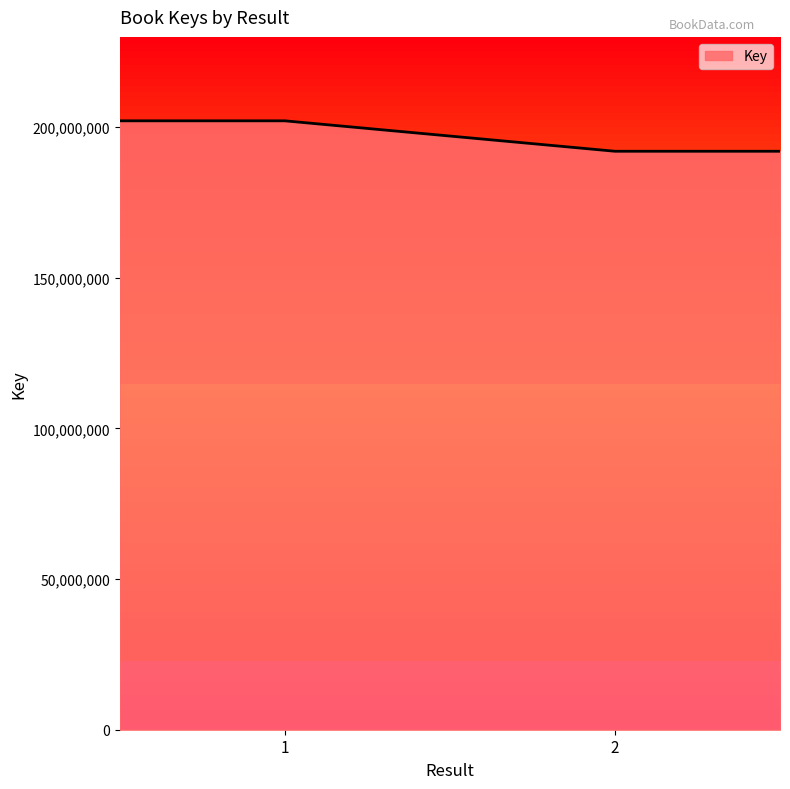

True or false: there are more than 1 points higher than both neighbors.

False